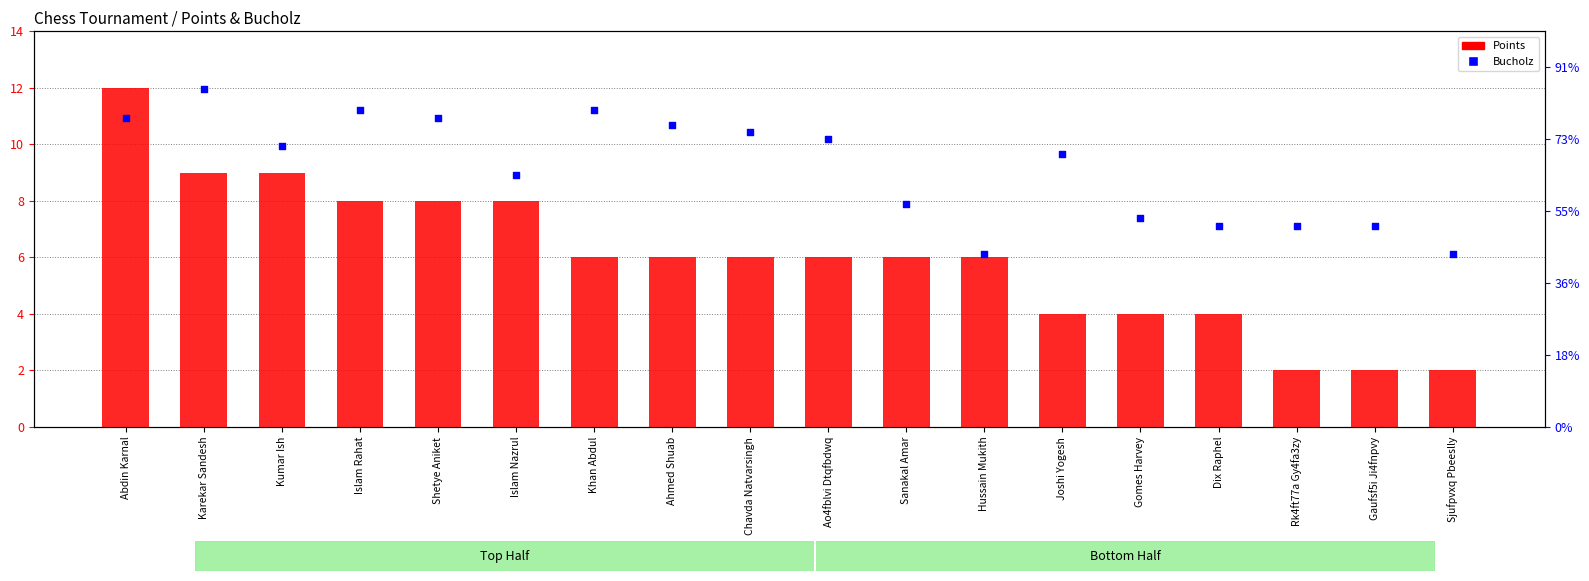

Which series has the widest spread of Y values?

Bucholz